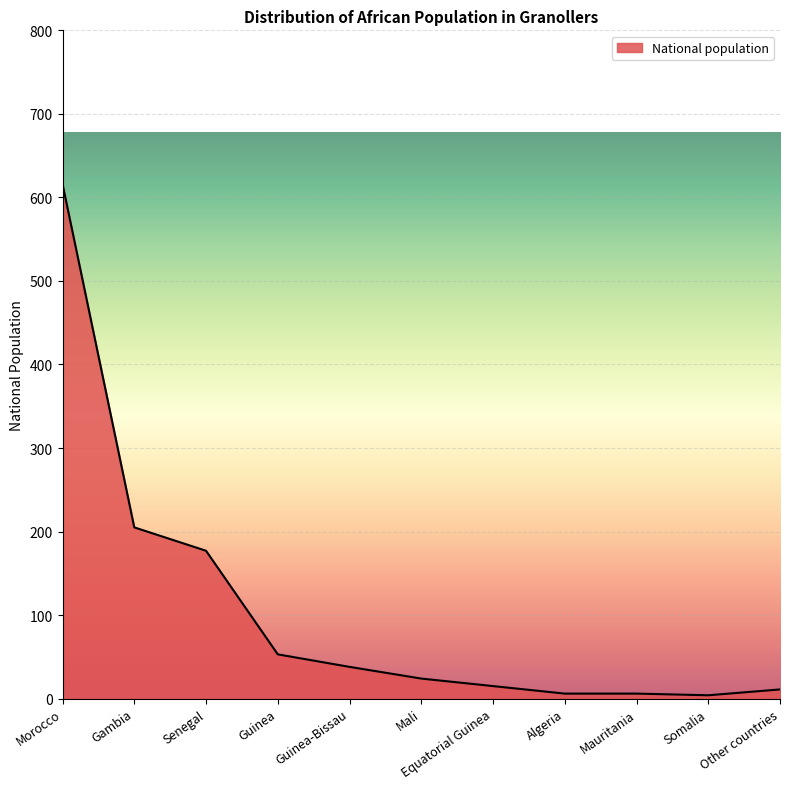

True or false: the data shows 205 at Gambia.

True